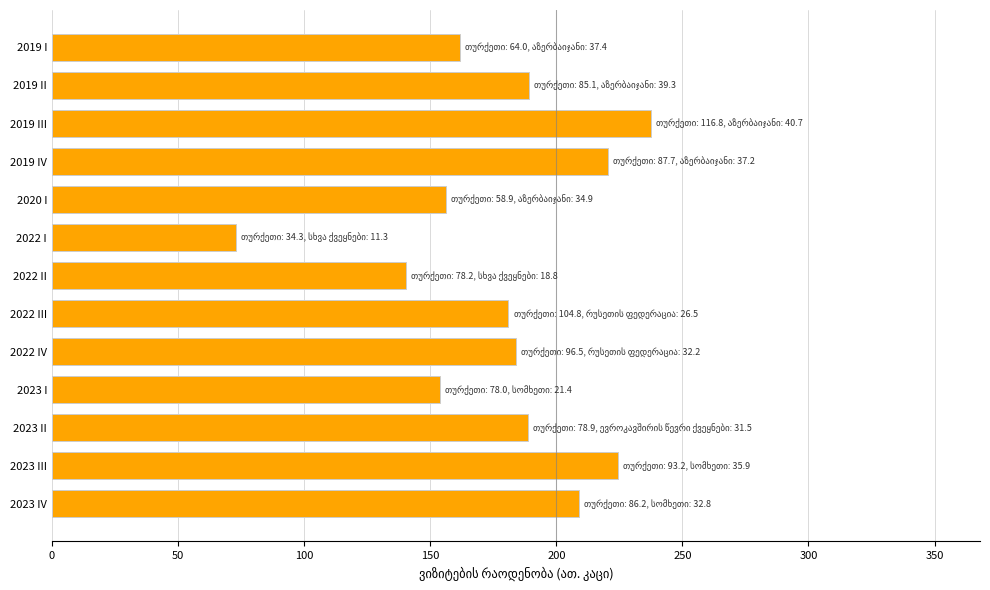

What is the change in value from 2022 I to 2022 III?

+107.9